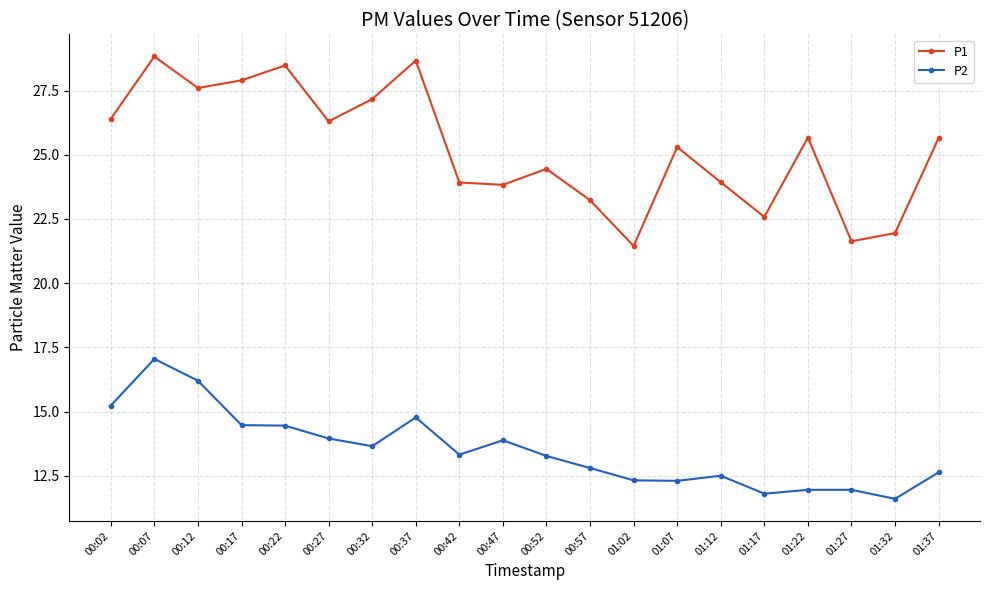

At which label does P2 first exceed 13?

00:02